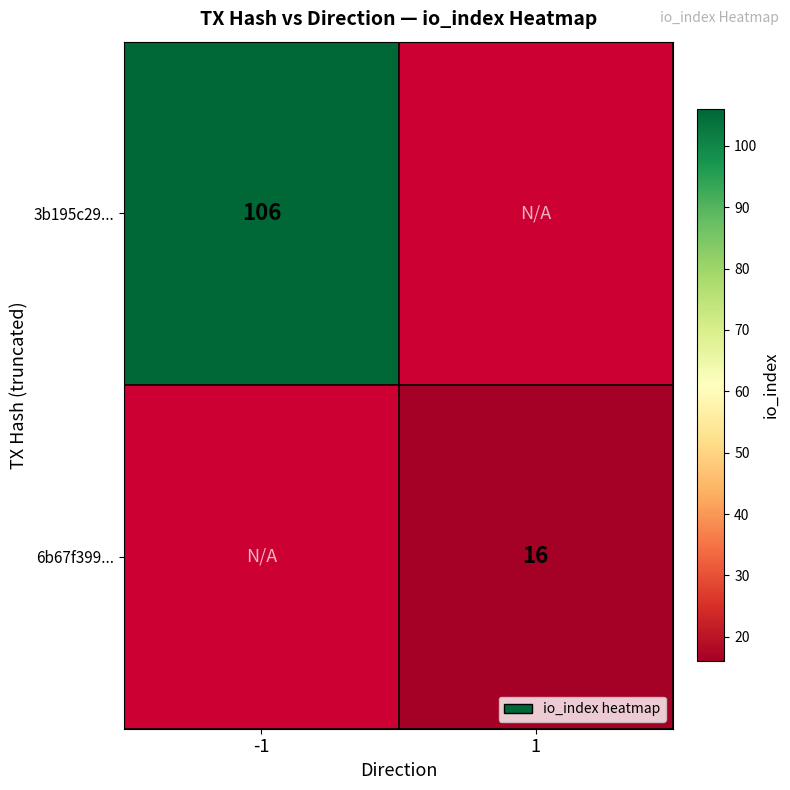

What is the maximum value shown in the chart?

106.0